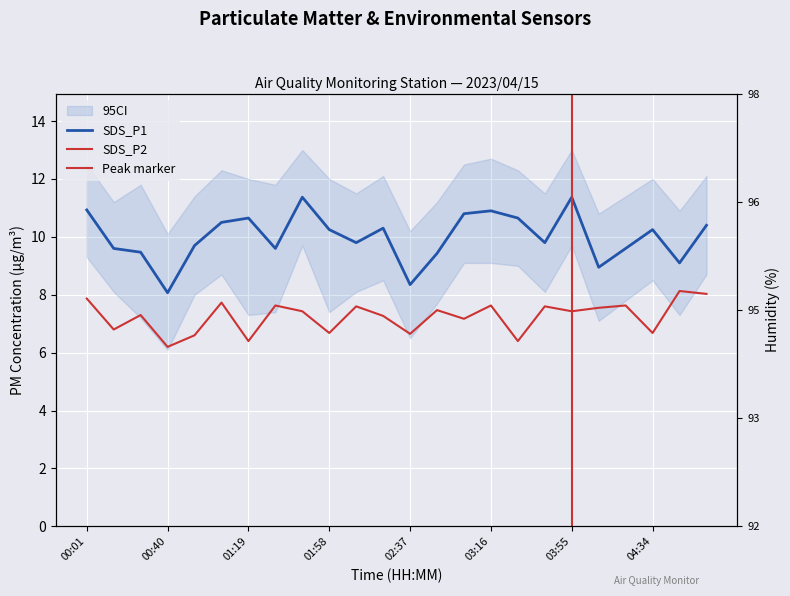

What is the sum of all Humidity values?

2305.2